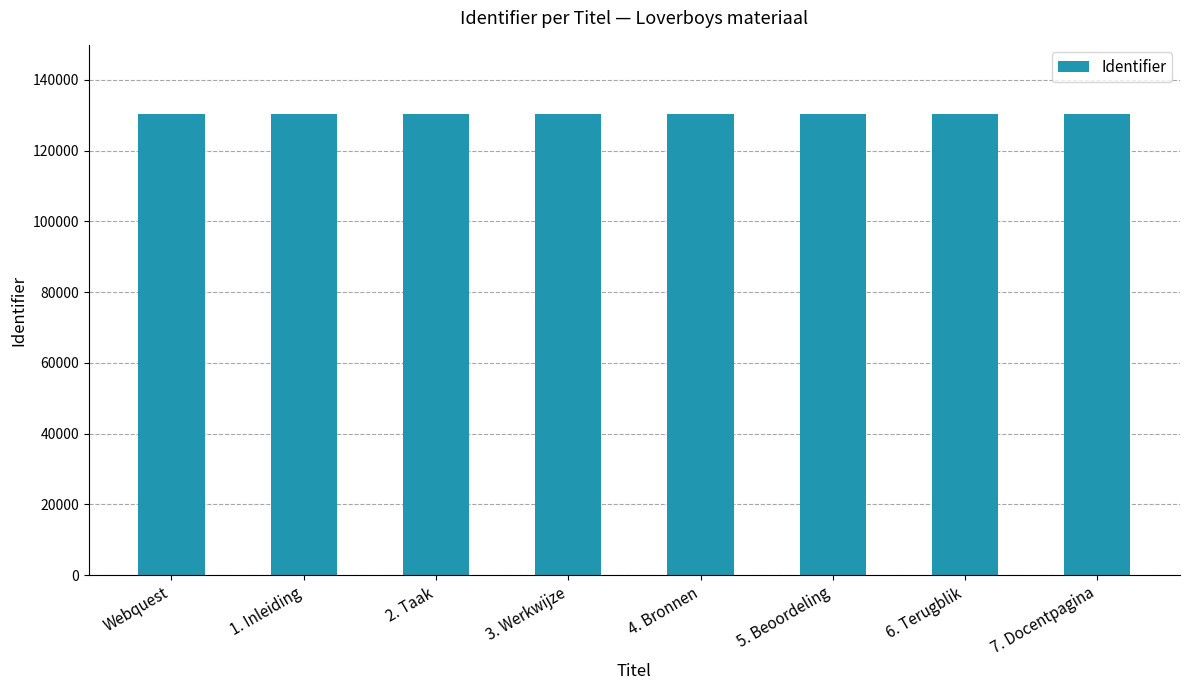

What is the value of the 3rd bar from the left?

130359